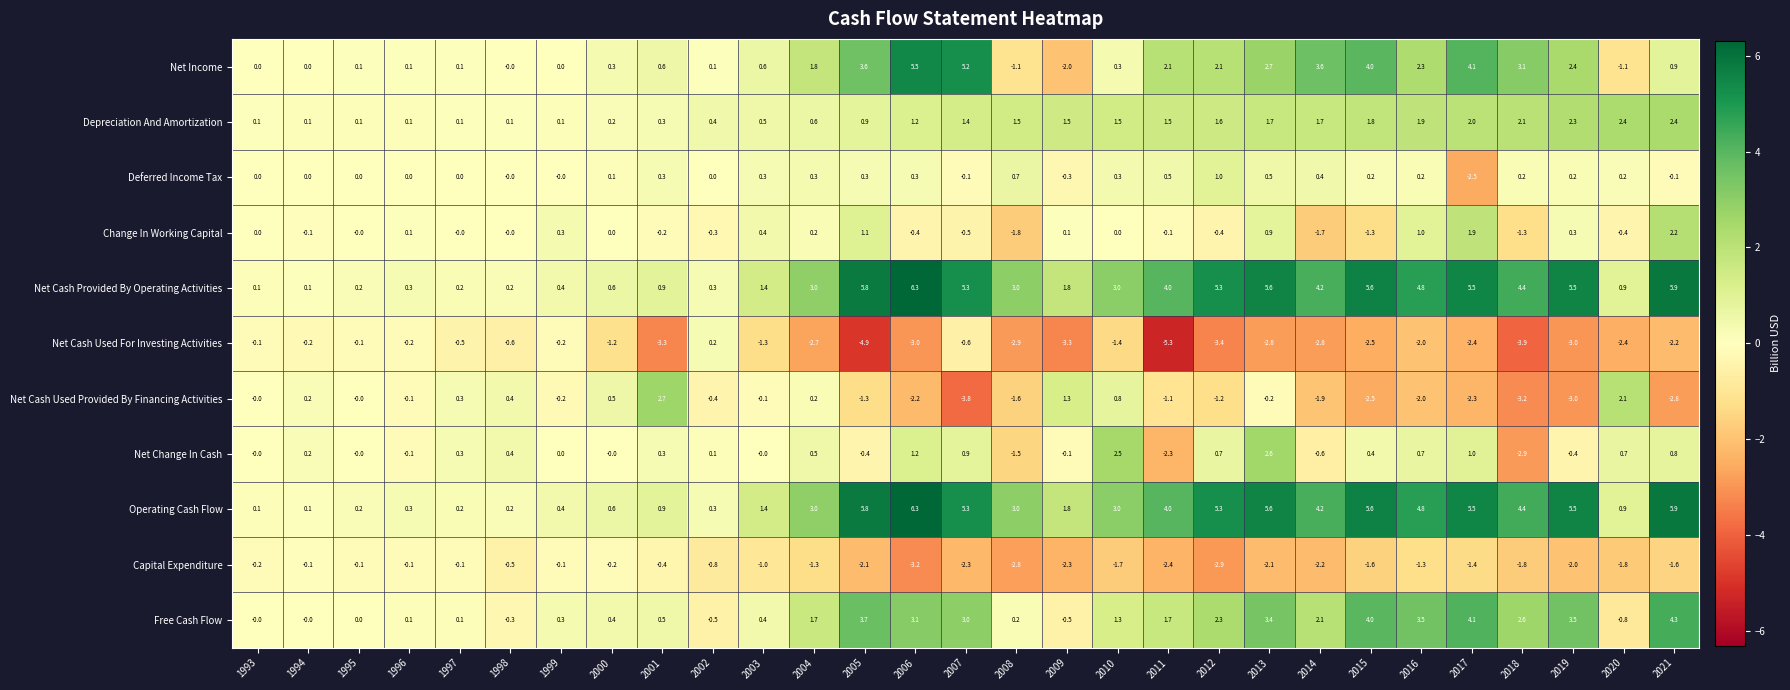

Is it true that Net Change In Cash equals 0.0 at 1999?

True